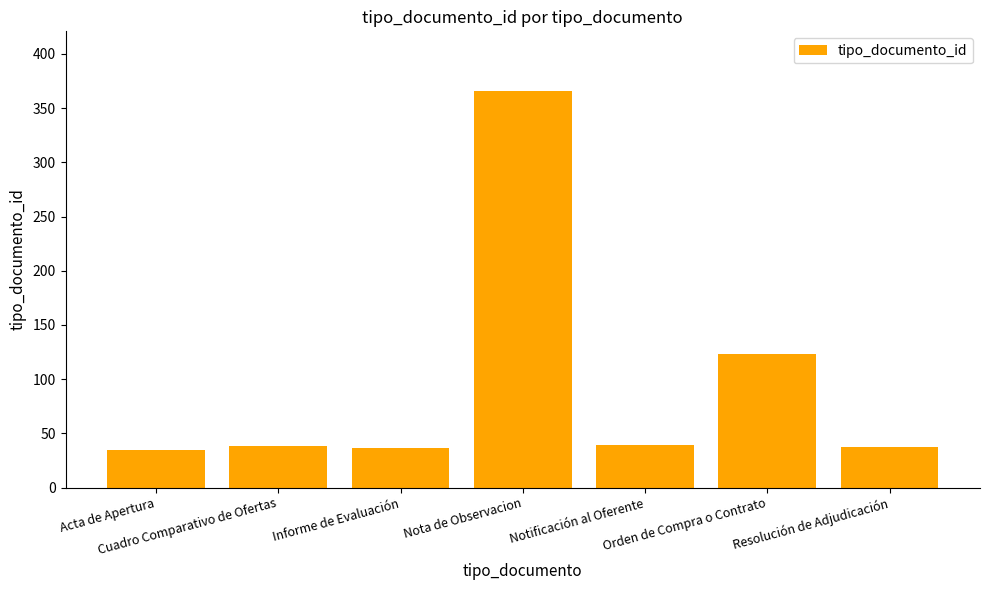

What is the smallest value displayed?

35